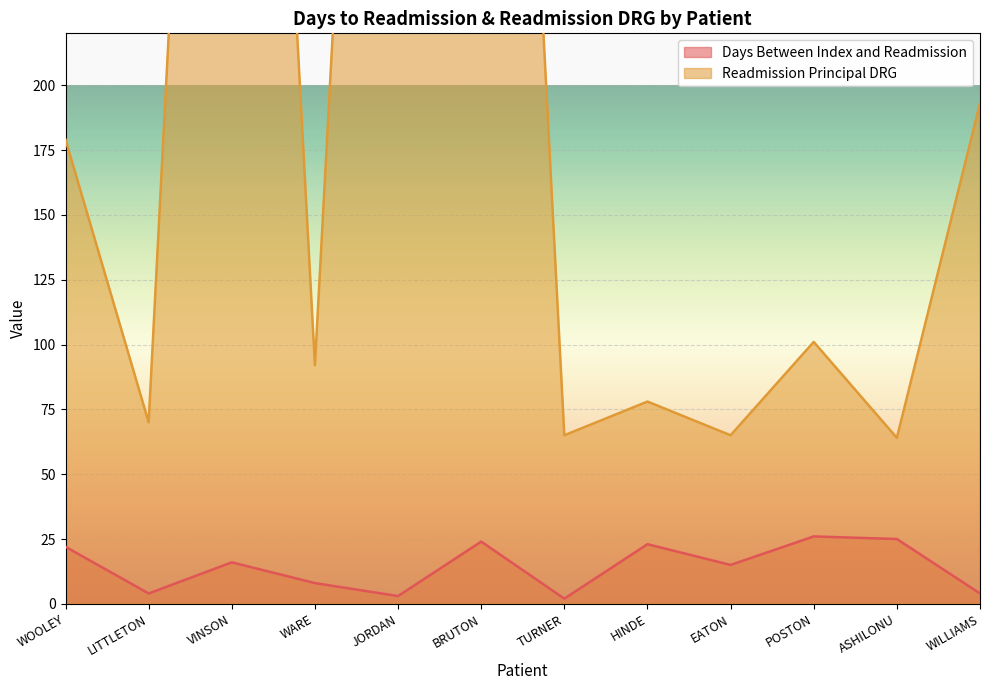

At EATON, list the series in order from smallest to largest.

Days Between Index and Readmission, Readmission Principal DRG